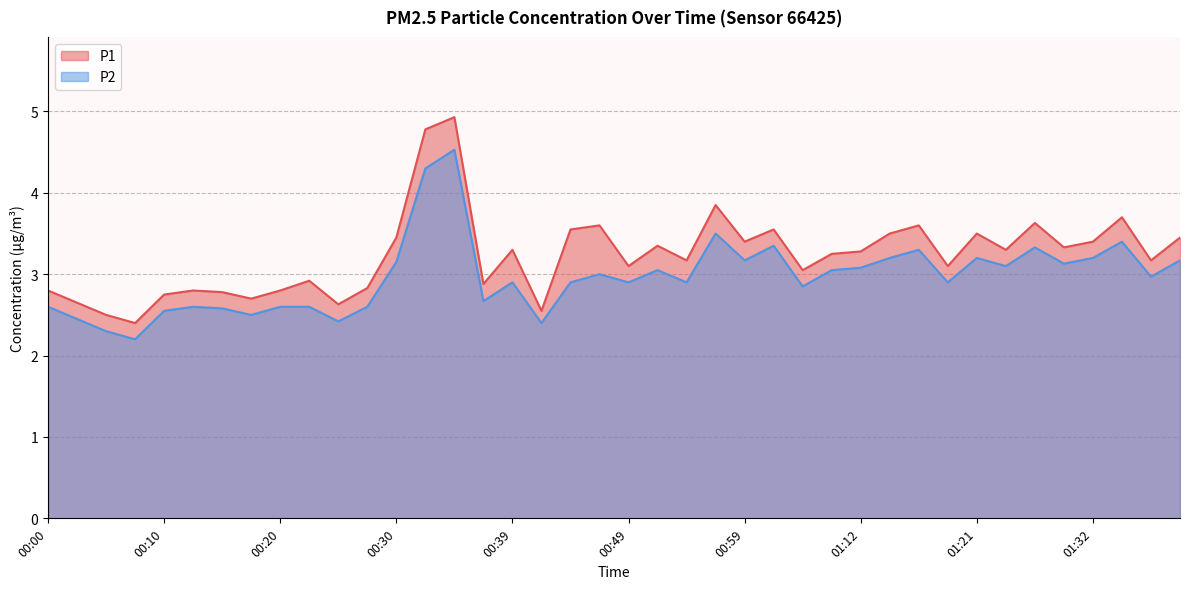

At which label is P2 closest to 3?

00:47